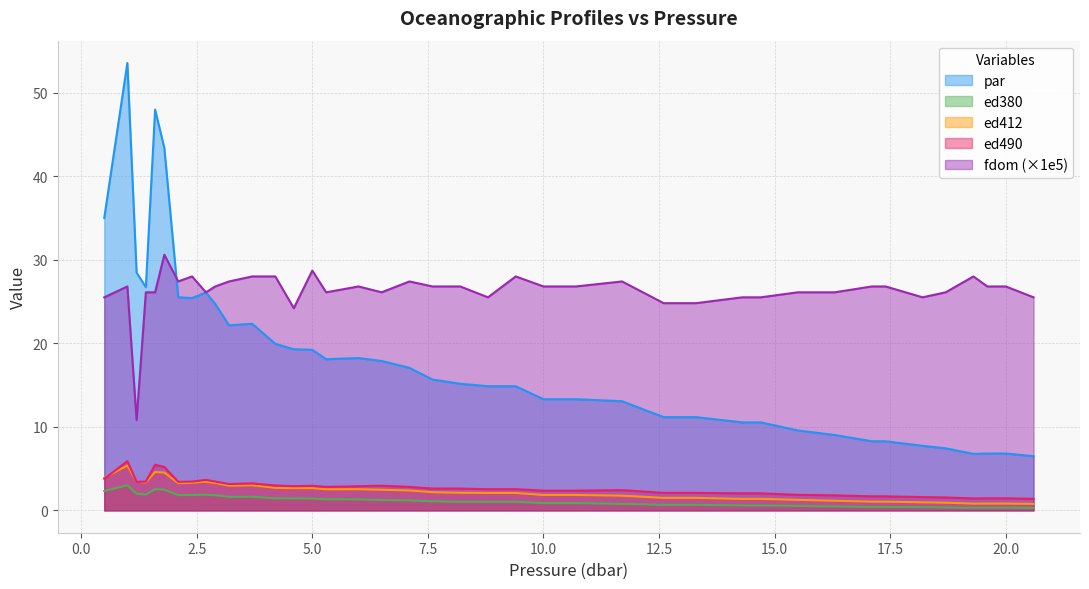

True or false: fdom and ed412 cross at least once.

False